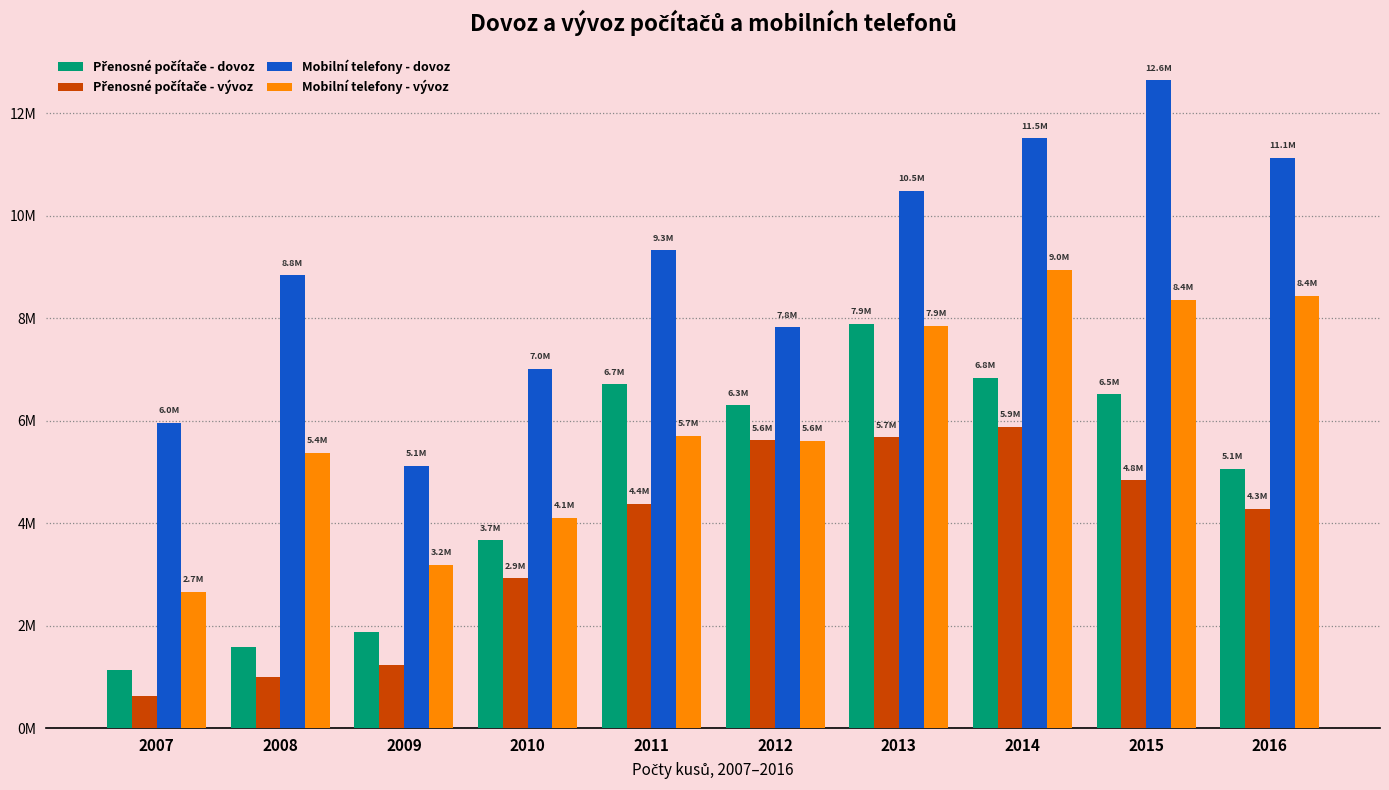

Rank the series by their average value, from highest to lowest.

Mobilní telefony - dovoz, Mobilní telefony - vývoz, Přenosné počítače - dovoz, Přenosné počítače - vývoz